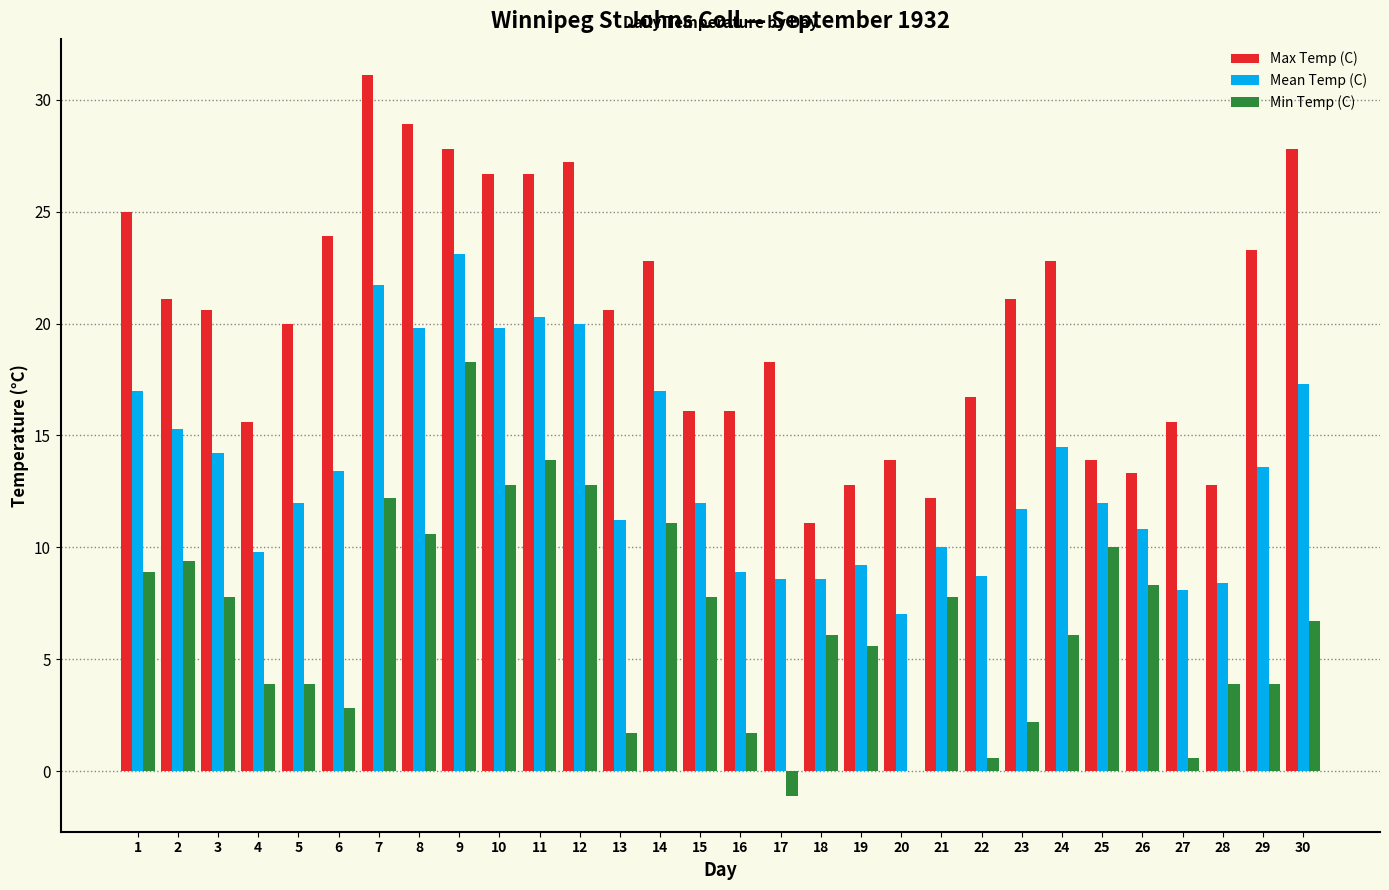

Between 16 and 25, which series saw the biggest shift?

Min Temp (C)